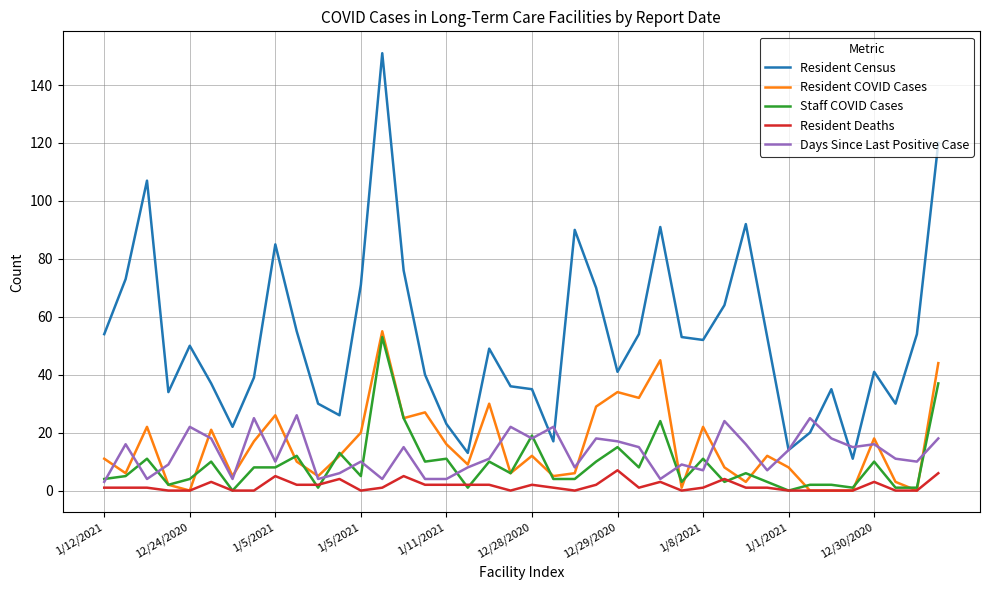

True or false: Resident Census has more than 2 interior local peaks.

True